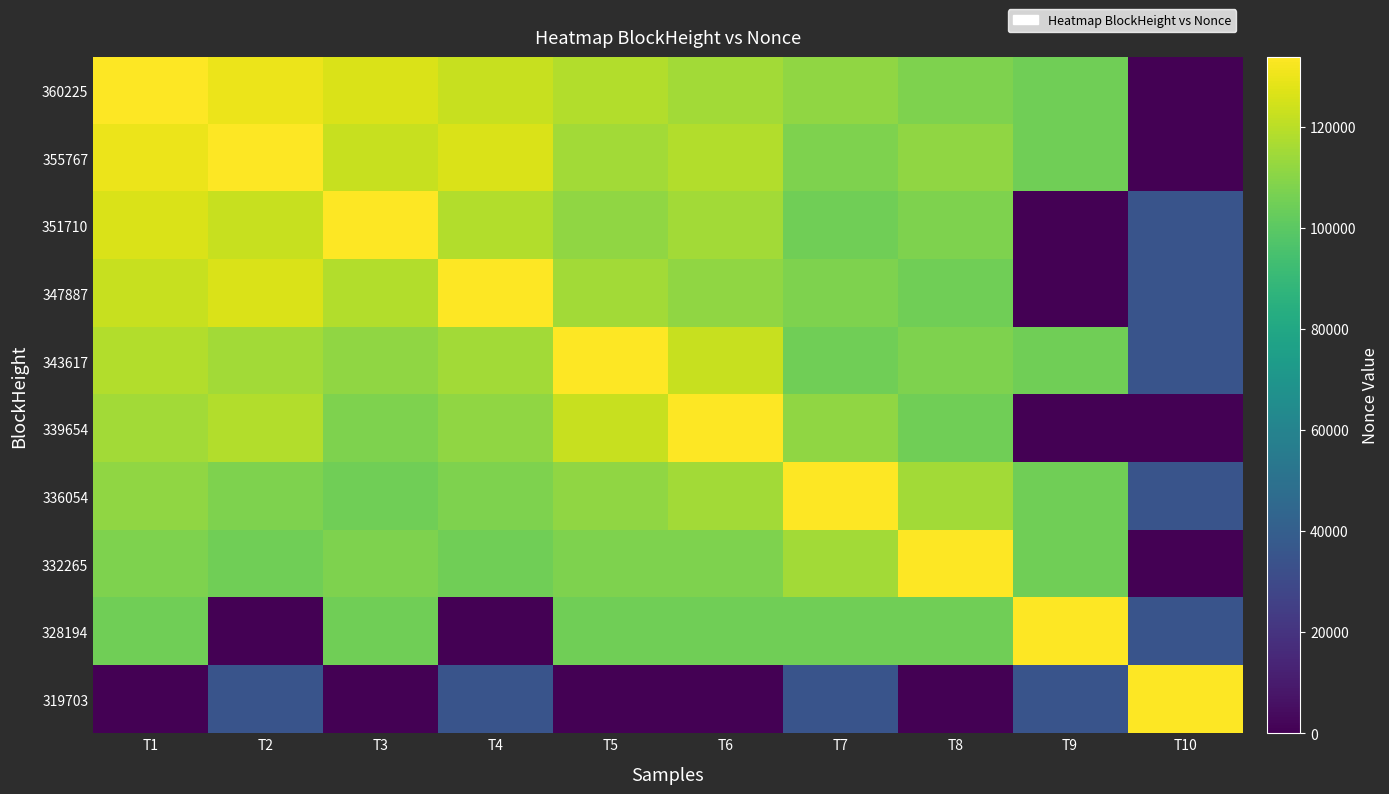

Reading right to left, what are all the values shown in this chart?

360225: T10=0	T9=104835	T8=108096	T7=111618	T6=115194	T5=118322	T4=122564	T3=126272	T2=130015	T1=133791
355767: T10=0	T9=104835	T8=111618	T7=108096	T6=118322	T5=115194	T4=126272	T3=122564	T2=133791	T1=130015
351710: T10=34990	T9=0	T8=108096	T7=104835	T6=115194	T5=111618	T4=118322	T3=133791	T2=122564	T1=126272
347887: T10=34990	T9=0	T8=104835	T7=108096	T6=111618	T5=115194	T4=133791	T3=118322	T2=126272	T1=122564
343617: T10=34990	T9=104835	T8=108096	T7=104835	T6=122564	T5=133791	T4=115194	T3=111618	T2=115194	T1=118322
339654: T10=0	T9=0	T8=104835	T7=111618	T6=133791	T5=122564	T4=111618	T3=108096	T2=118322	T1=115194
336054: T10=34990	T9=104835	T8=115194	T7=133791	T6=115194	T5=111618	T4=108096	T3=104835	T2=108096	T1=111618
332265: T10=0	T9=104835	T8=133791	T7=115194	T6=108096	T5=108096	T4=104835	T3=108096	T2=104835	T1=108096
328194: T10=34990	T9=133791	T8=104835	T7=104835	T6=104835	T5=104835	T4=0	T3=104835	T2=0	T1=104835
319703: T10=133791	T9=34990	T8=0	T7=34990	T6=0	T5=0	T4=34990	T3=0	T2=34990	T1=0